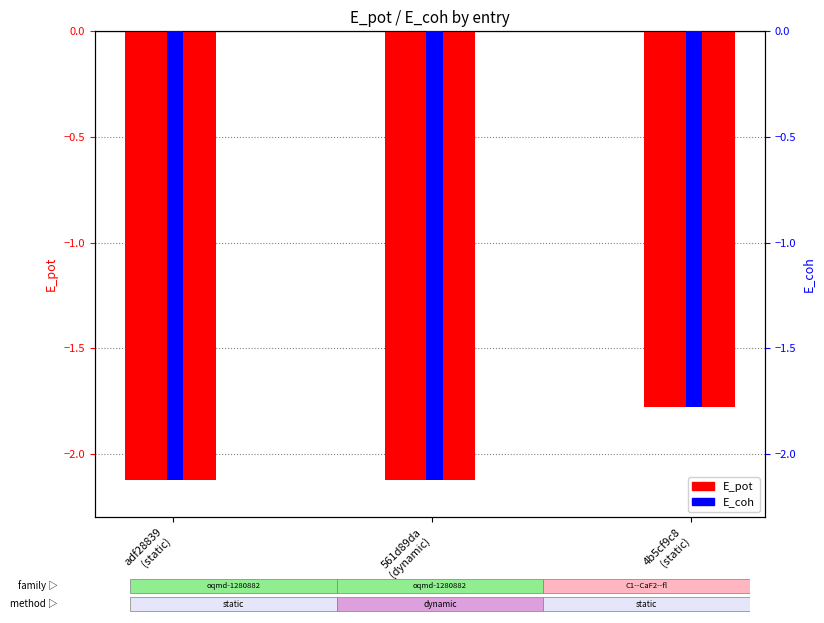

List the labels in order of E_pot value, largest first.

4b5cf9c8
(static), 561d89da
(dynamic), adf28839
(static)